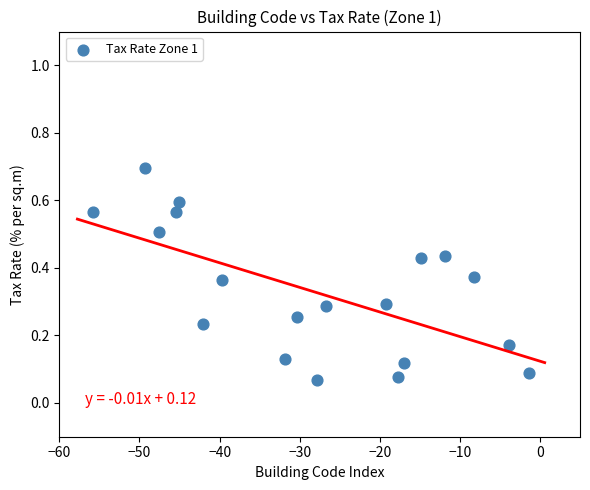

What is the range of X values (max minus min)?

54.3